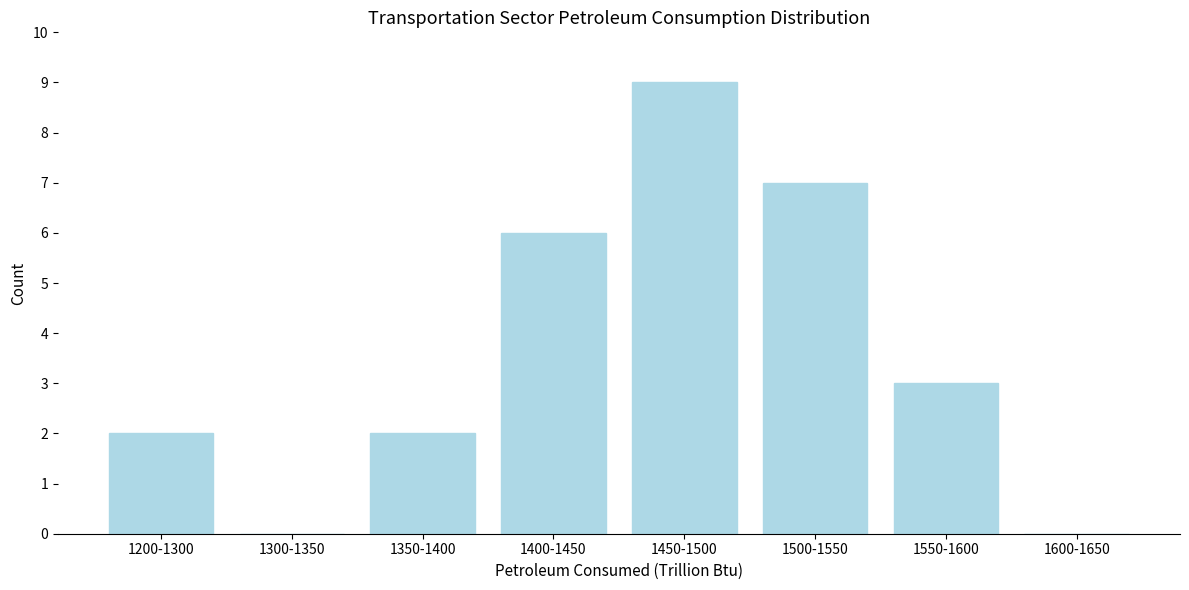

Reading left to right, extract all data points from this chart.

1200-1300=2	1300-1350=0	1350-1400=2	1400-1450=6	1450-1500=9	1500-1550=7	1550-1600=3	1600-1650=0